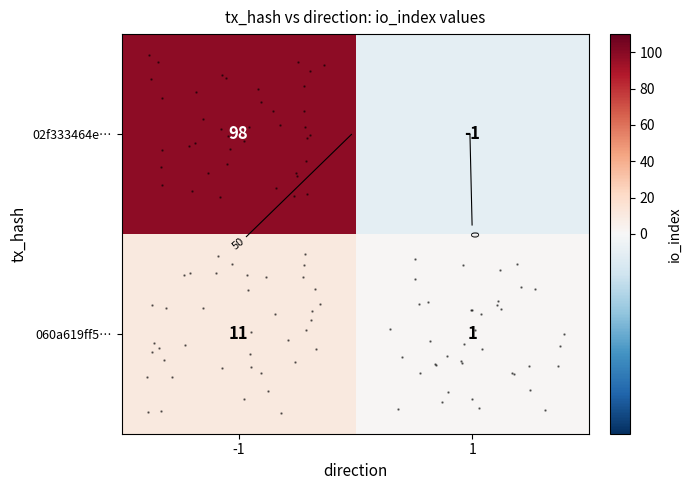

List the series in order of their overall mean, highest first.

row_0, row_1